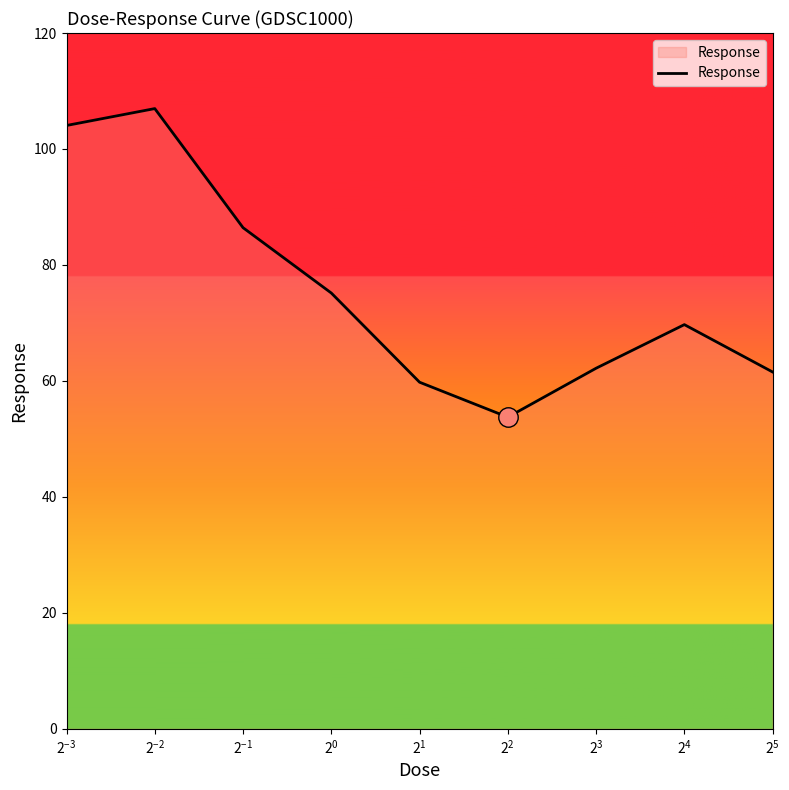

What is the smallest value displayed?

53.7